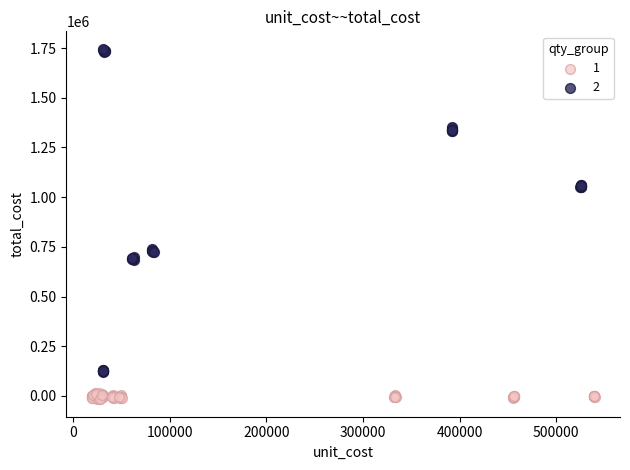

What are all the series names shown in the legend?

1, 2